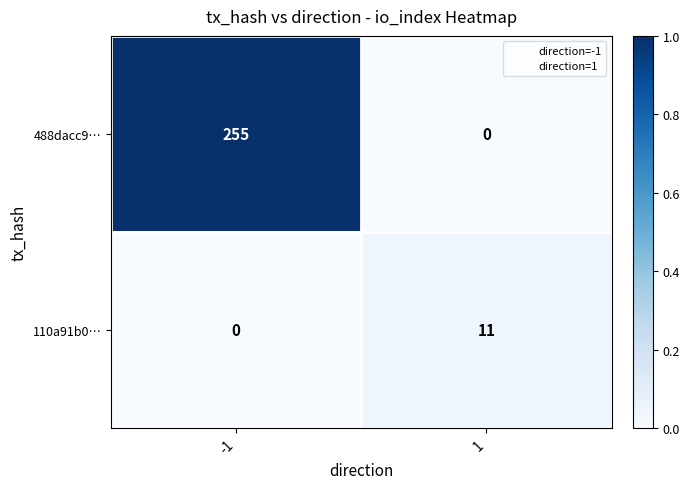

What is the greatest value displayed?

255